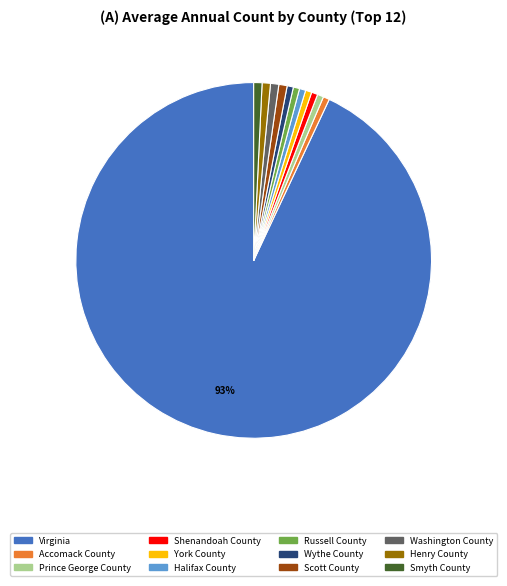

How many slices are in this pie chart?

12